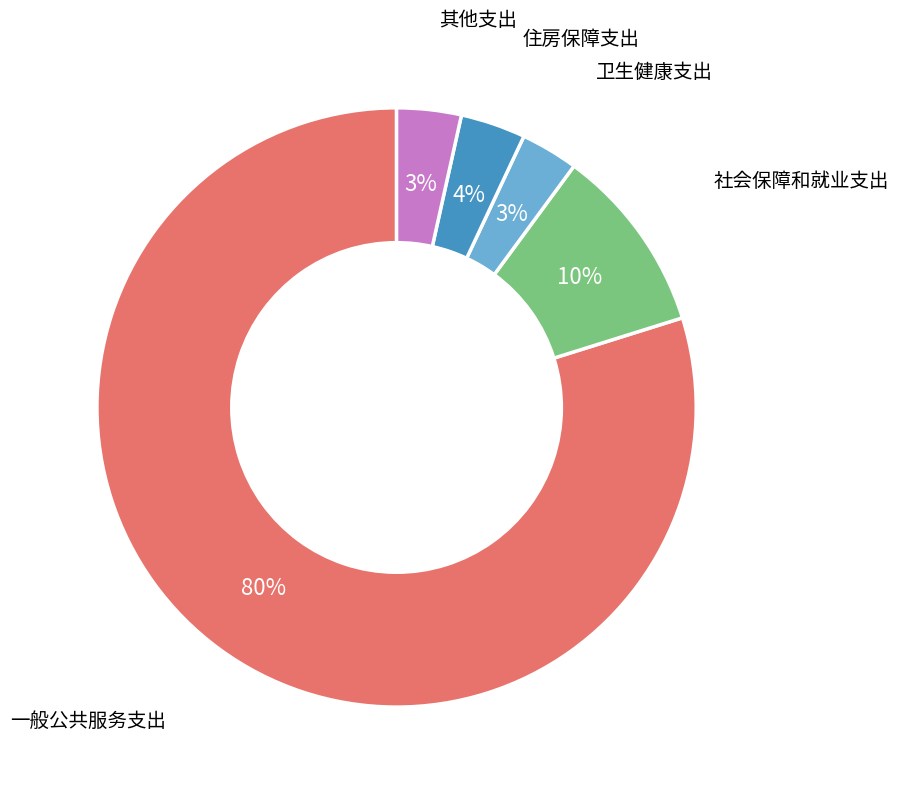

Do 卫生健康支出 and 社会保障和就业支出 together represent more than half of the pie?

No